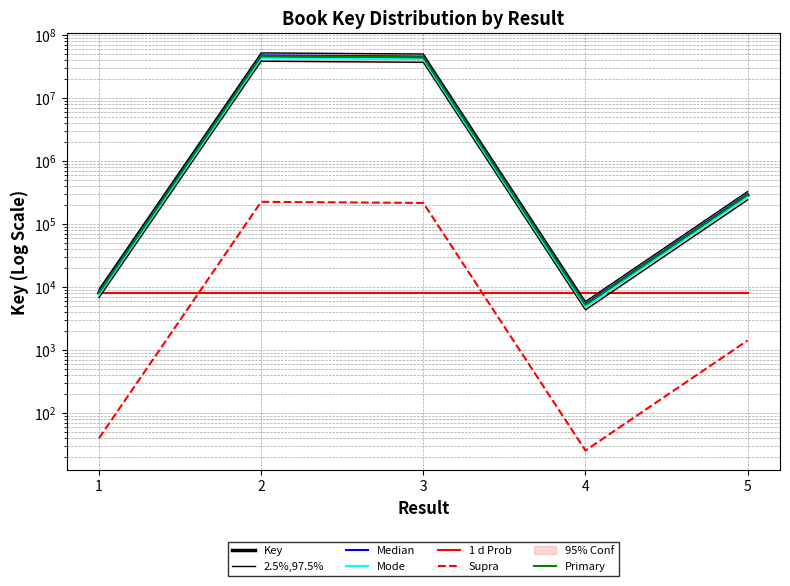

Reading left to right, transcribe all the data shown in this chart.

1=8224.3	2=46074833.1	3=44286980.2	4=5249.9	5=291421.1